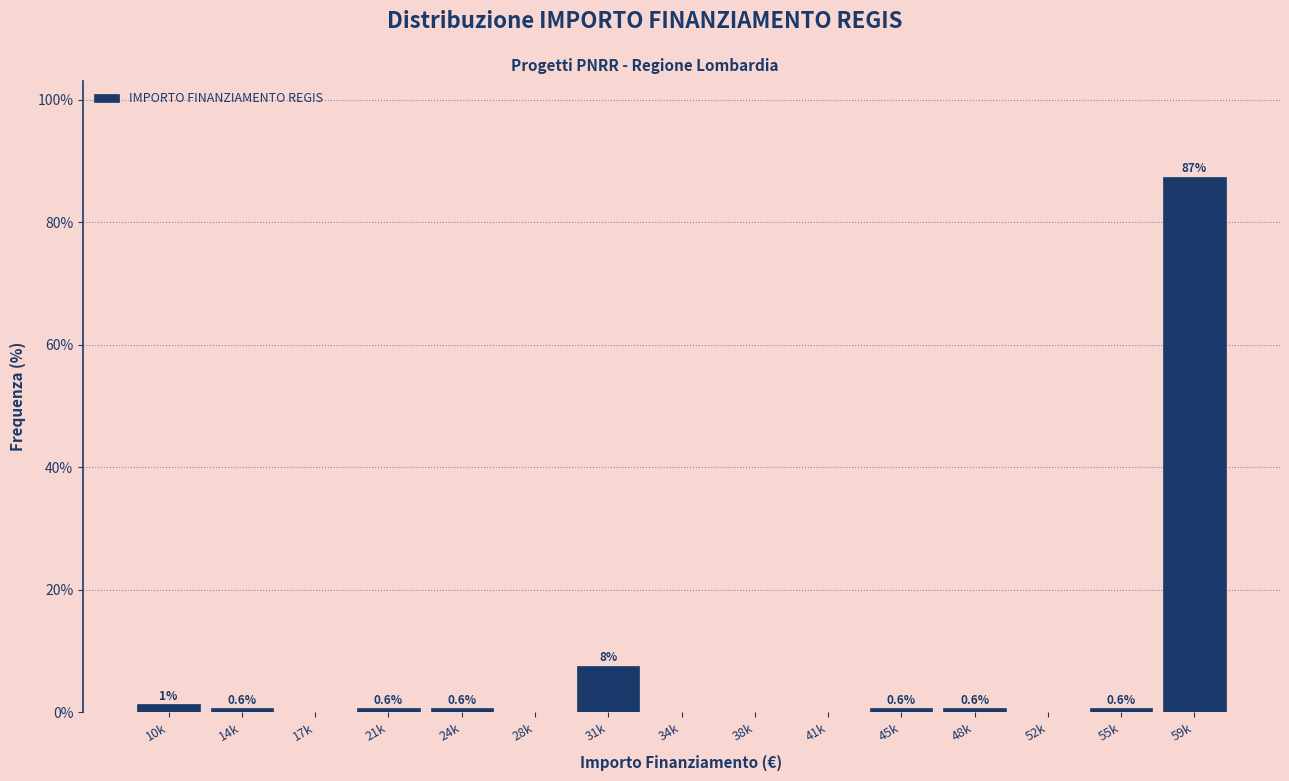

What is the change in value from 21k to 34k?

-0.6